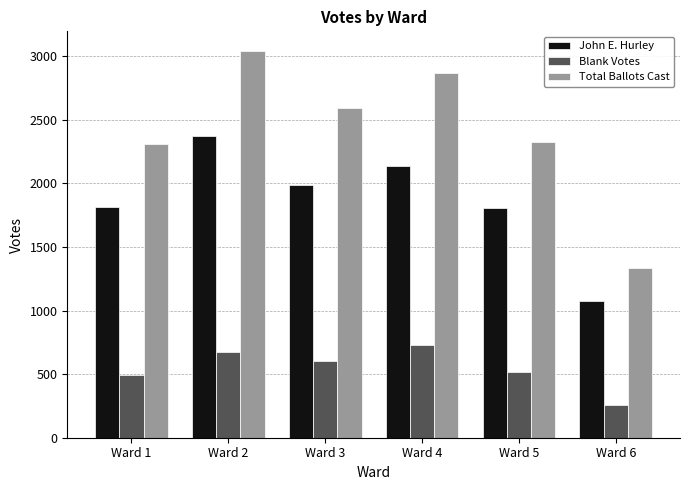

The John E. Hurley series shows 1984 at Ward 3. True or false?

True